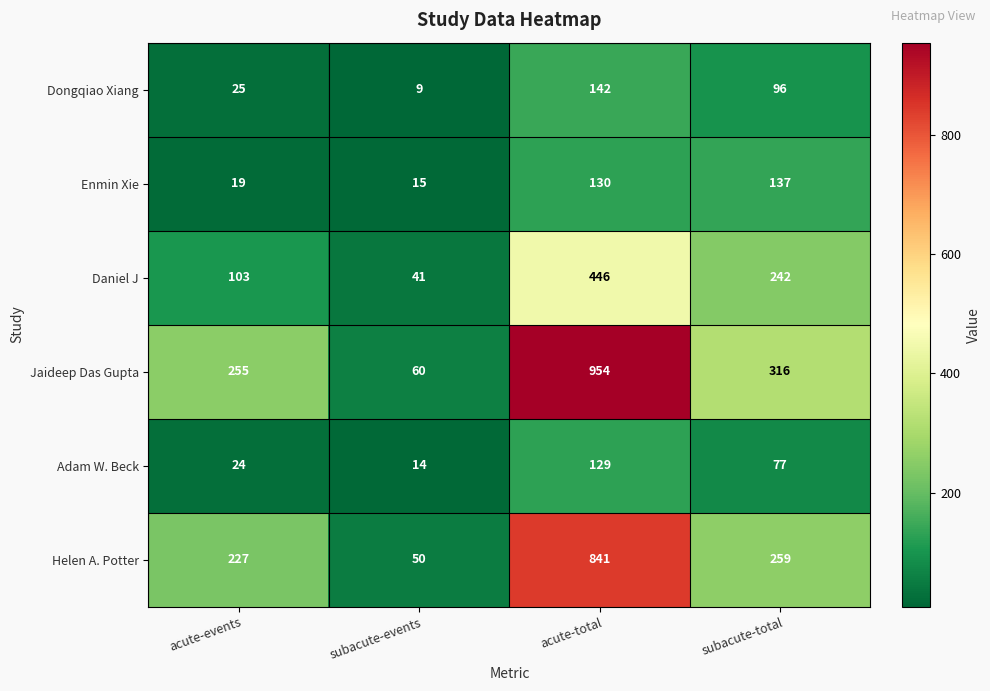

Reading right to left, list all the values displayed in this chart.

Dongqiao Xiang: subacute-total=96	acute-total=142	subacute-events=9	acute-events=25
Enmin Xie: subacute-total=137	acute-total=130	subacute-events=15	acute-events=19
Daniel J: subacute-total=242	acute-total=446	subacute-events=41	acute-events=103
Jaideep Das Gupta: subacute-total=316	acute-total=954	subacute-events=60	acute-events=255
Adam W. Beck: subacute-total=77	acute-total=129	subacute-events=14	acute-events=24
Helen A. Potter: subacute-total=259	acute-total=841	subacute-events=50	acute-events=227